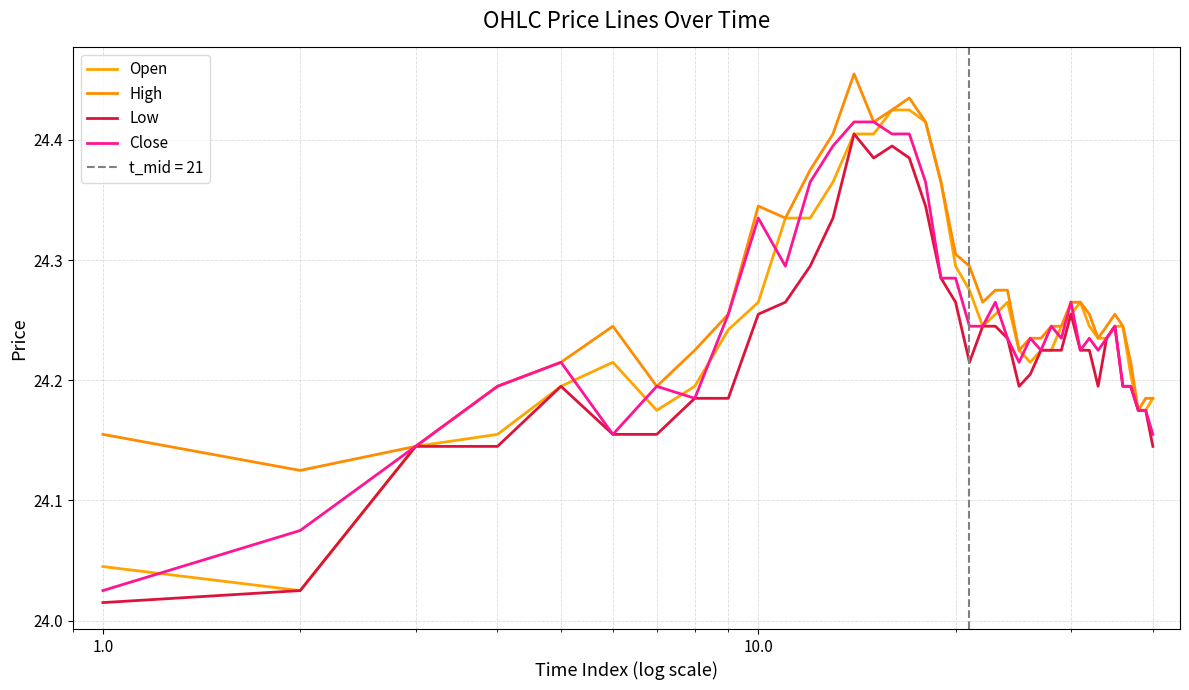

Read the High value at 1.0.

24.1